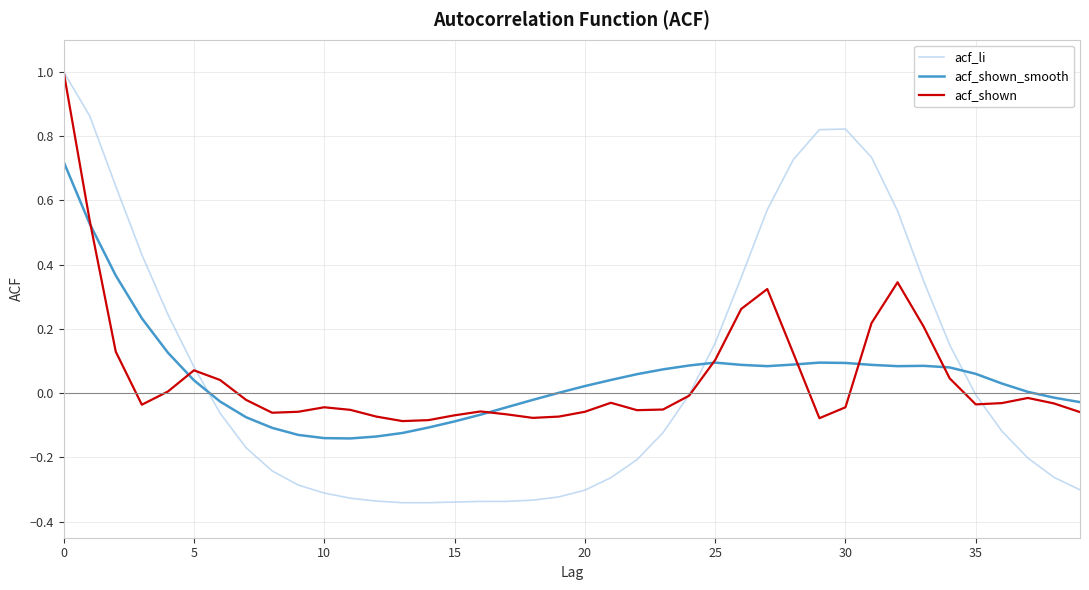

Which series has the widest spread of values?

acf_li